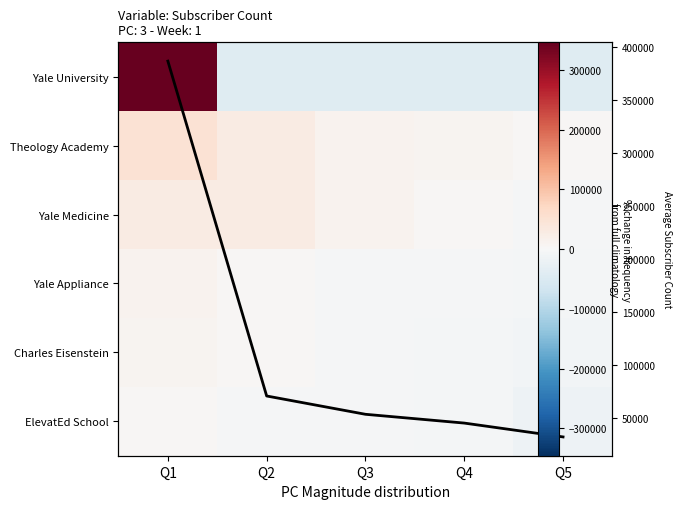

Is it true that Yale Appliance equals -3600 at Q3?

True